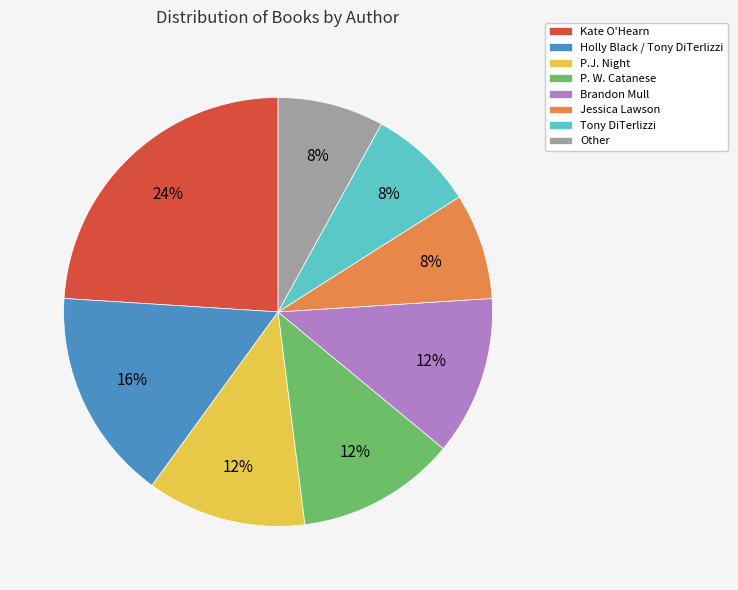

What is the largest slice in the pie chart?

Kate O'Hearn